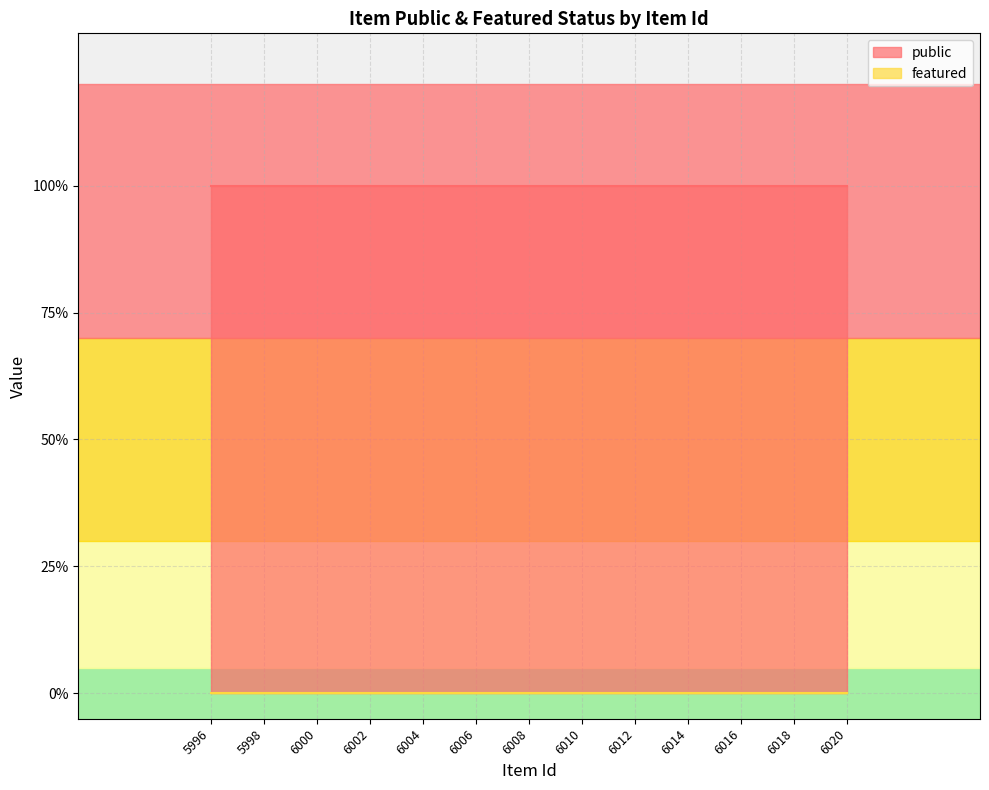

At which label does featured reach its peak?

6020